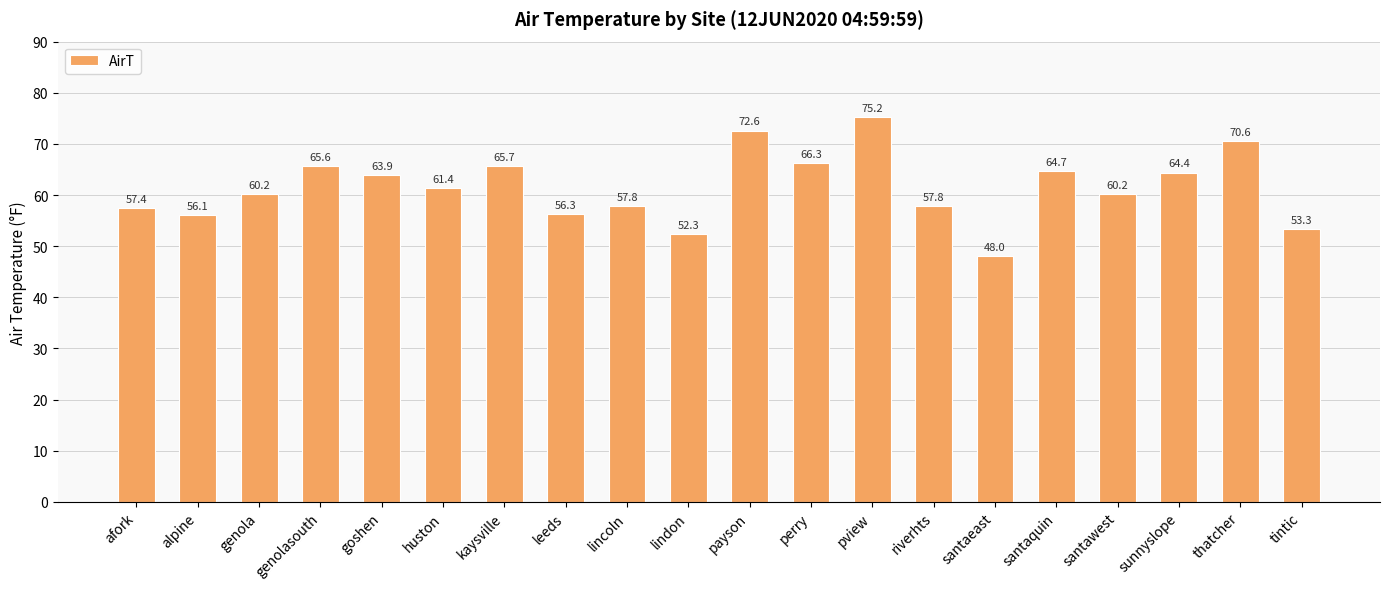

Approximately how many times larger is the value at thatcher compared to santaquin?

1.1